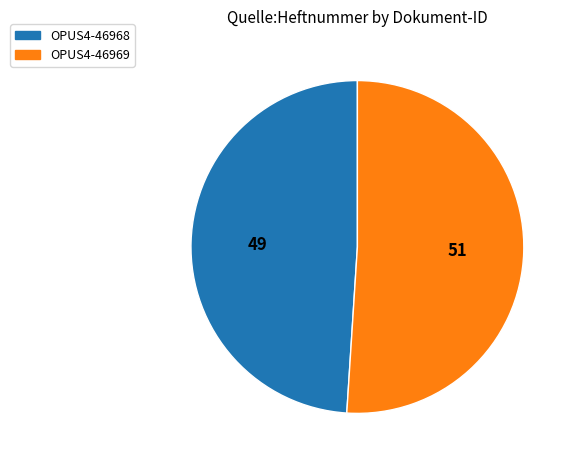

How many segments does this pie chart have?

2